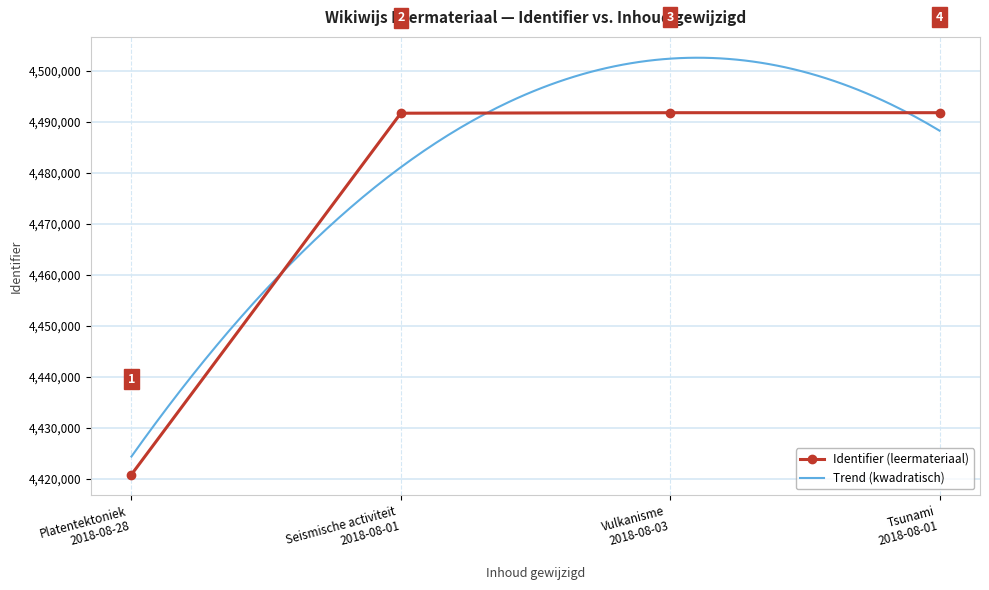

Which label corresponds to the smallest value in the chart?

Platentektoniek 2018-08-28